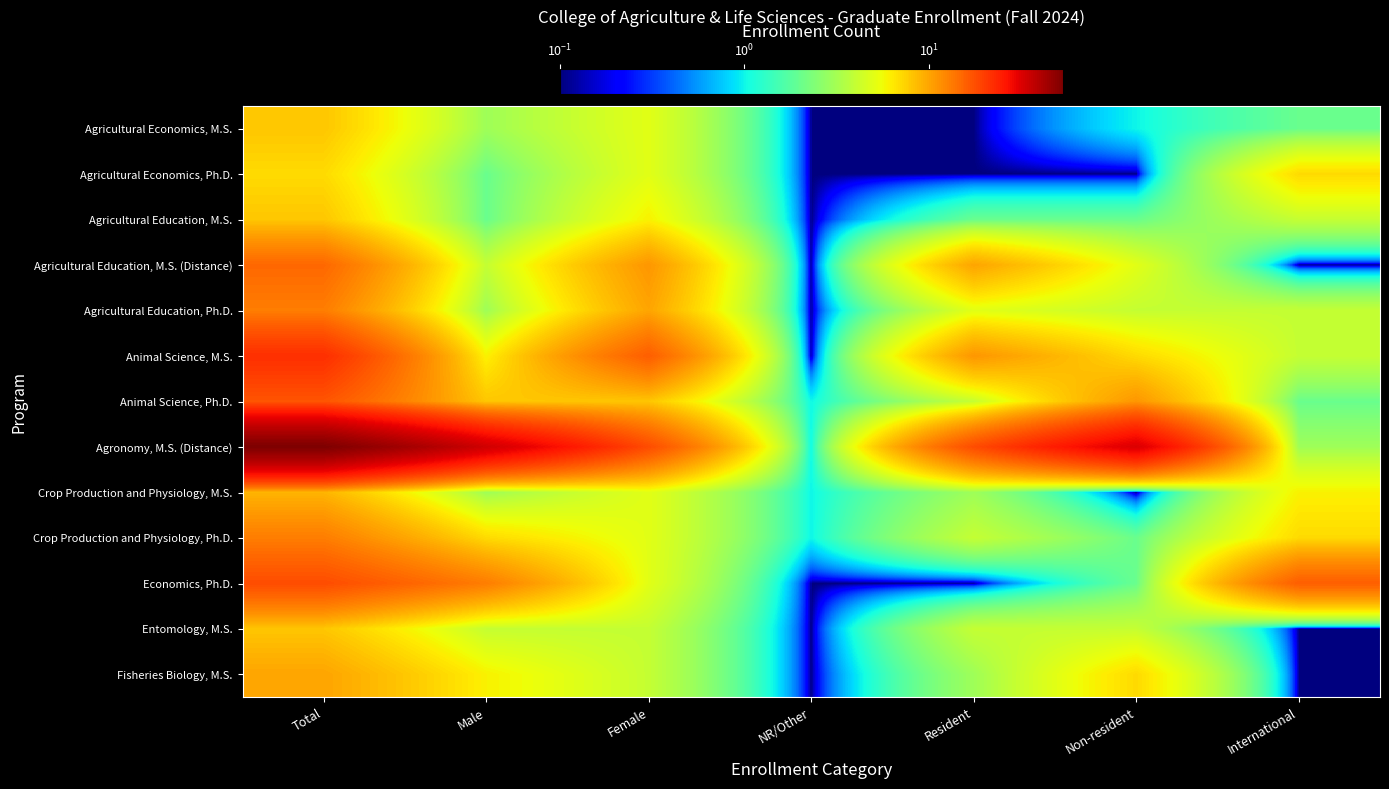

Reading left to right, extract all data points from this chart.

Agricultural Economics, M.S.: Total=8.0	Male=3.0	Female=5.0	NR/Other=0.1	Resident=0.1	Non-resident=1.0	International=2.0
Agricultural Economics, Ph.D.: Total=7.0	Male=2.0	Female=5.0	NR/Other=0.1	Resident=0.1	Non-resident=0.1	International=7.0
Agricultural Education, M.S.: Total=8.0	Male=2.0	Female=6.0	NR/Other=0.1	Resident=2.0	Non-resident=2.0	International=4.0
Agricultural Education, M.S. (Distance): Total=15.0	Male=4.0	Female=11.0	NR/Other=0.1	Resident=10.0	Non-resident=5.0	International=0.1
Agricultural Education, Ph.D.: Total=13.0	Male=3.0	Female=10.0	NR/Other=0.1	Resident=5.0	Non-resident=4.0	International=4.0
Animal Science, M.S.: Total=22.0	Male=6.0	Female=16.0	NR/Other=0.1	Resident=11.0	Non-resident=7.0	International=4.0
Animal Science, Ph.D.: Total=17.0	Male=8.0	Female=8.0	NR/Other=1.0	Resident=4.0	Non-resident=11.0	International=2.0
Agronomy, M.S. (Distance): Total=53.0	Male=34.0	Female=18.0	NR/Other=1.0	Resident=18.0	Non-resident=32.0	International=3.0
Crop Production and Physiology, M.S.: Total=9.0	Male=3.0	Female=5.0	NR/Other=1.0	Resident=3.0	Non-resident=0.1	International=6.0
Crop Production and Physiology, Ph.D.: Total=13.0	Male=7.0	Female=5.0	NR/Other=1.0	Resident=4.0	Non-resident=2.0	International=7.0
Economics, Ph.D.: Total=18.0	Male=13.0	Female=5.0	NR/Other=0.1	Resident=0.1	Non-resident=2.0	International=16.0
Entomology, M.S.: Total=8.0	Male=4.0	Female=4.0	NR/Other=0.1	Resident=4.0	Non-resident=4.0	International=0.1
Fisheries Biology, M.S.: Total=10.0	Male=6.0	Female=4.0	NR/Other=0.1	Resident=3.0	Non-resident=7.0	International=0.1